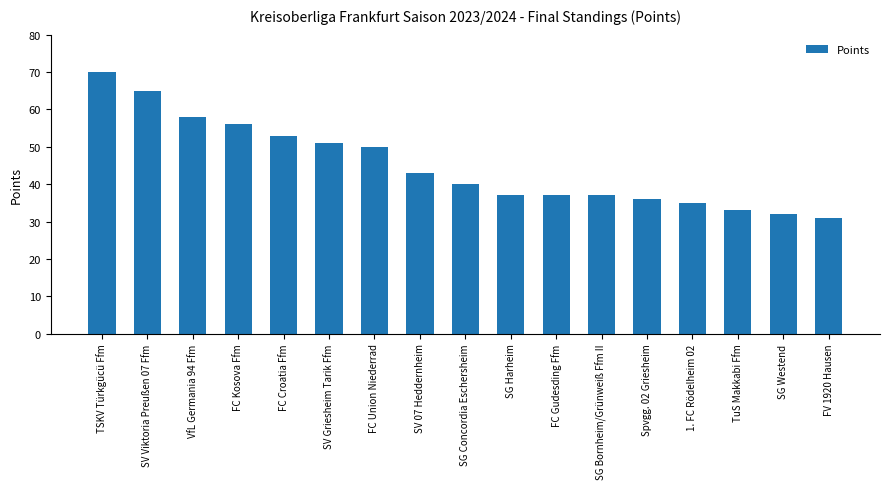

Where is the data nearest to the value 50?

FC Union Niederrad